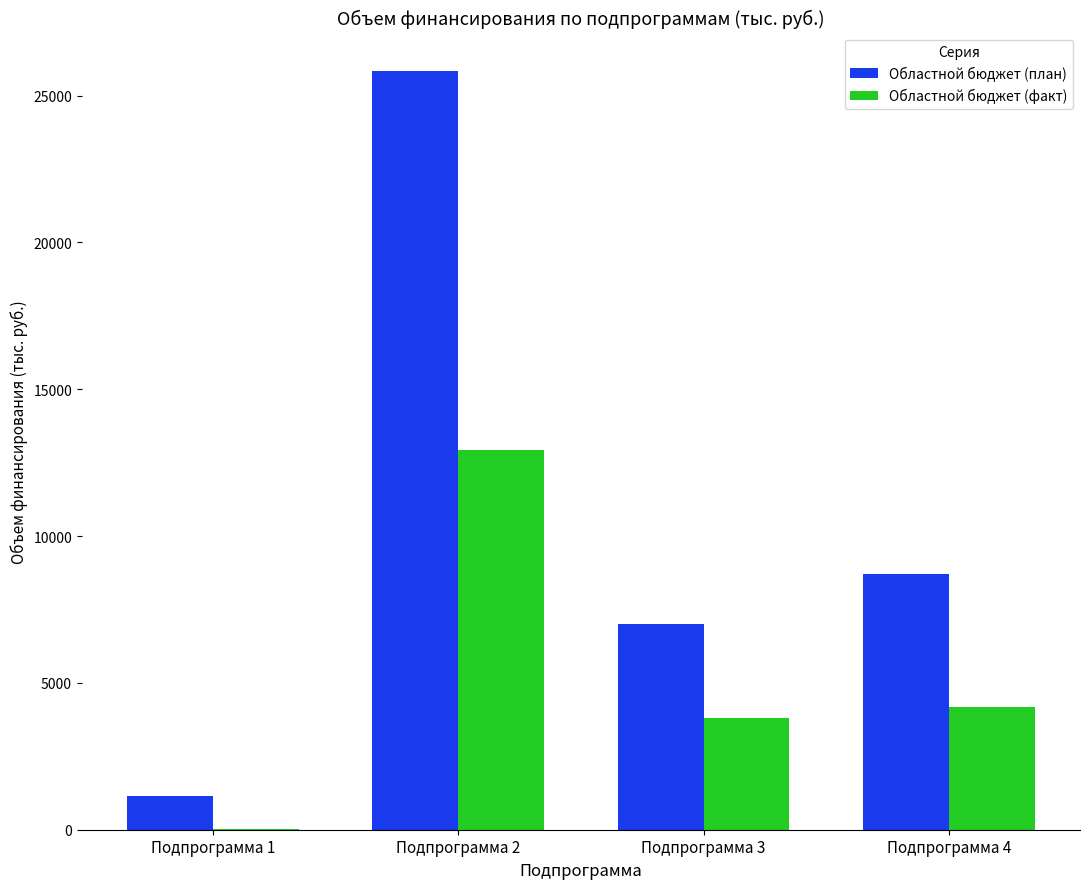

At which label is Областной бюджет (план) closest to 13502?

Подпрограмма 4